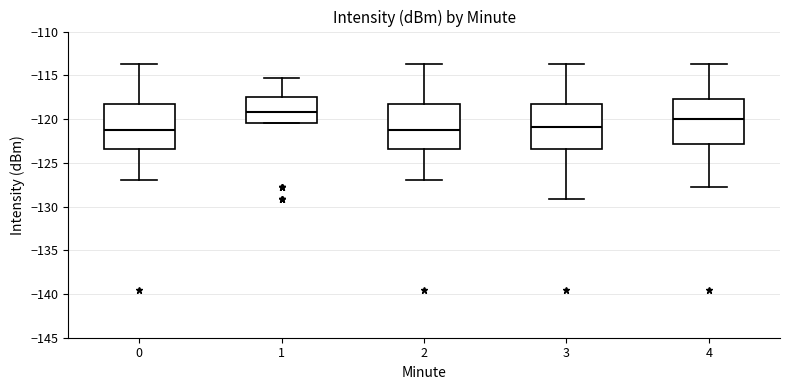

Reading left to right, transcribe this box plot: for each box, give where its median line is, the range the box spans, and where its two whiskers end, as read against the y-axis. The values are not printed on the chart, so give them approximately, as read against the axis.

0: median -121.0, box -123.5 to -118.0, whiskers -127.0 to -113.5
1: median -119.0, box -120.5 to -117.5, whiskers -120.5 to -115.5
2: median -121.0, box -123.5 to -118.0, whiskers -127.0 to -113.5
3: median -121.0, box -123.5 to -118.0, whiskers -129.0 to -113.5
4: median -120.0, box -123.0 to -117.5, whiskers -127.5 to -113.5